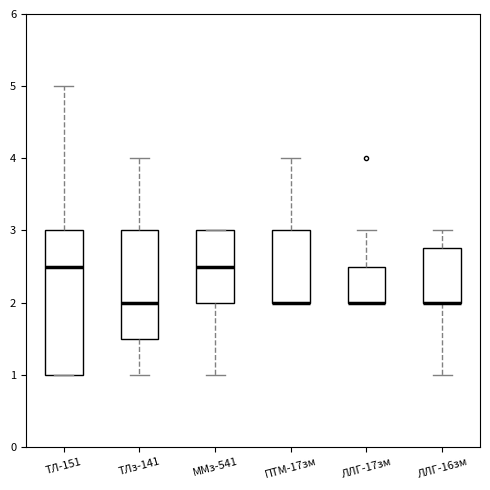

Reading left to right, read every box against the y-axis: the position of its median line, the range the box covers, and the ends of its whiskers. The values are not printed on the chart, so give them approximately, as read against the axis.

ТЛ-151: median 2.5, box 1.0 to 3.0, whiskers 1.0 to 5.0
ТЛз-141: median 2.0, box 1.5 to 3.0, whiskers 1.0 to 4.0
ММз-541: median 2.5, box 2.0 to 3.0, whiskers 1.0 to 3.0
ПТМ-17зм: median 2.0 (drawn on the box's lower edge), box 2.0 to 3.0, whiskers 2.0 to 4.0
ЛЛГ-17зм: median 2.0 (drawn on the box's lower edge), box 2.0 to 2.5, whiskers 2.0 to 3.0
ЛЛГ-16зм: median 2.0 (drawn on the box's lower edge), box 2.0 to 2.8, whiskers 1.0 to 3.0